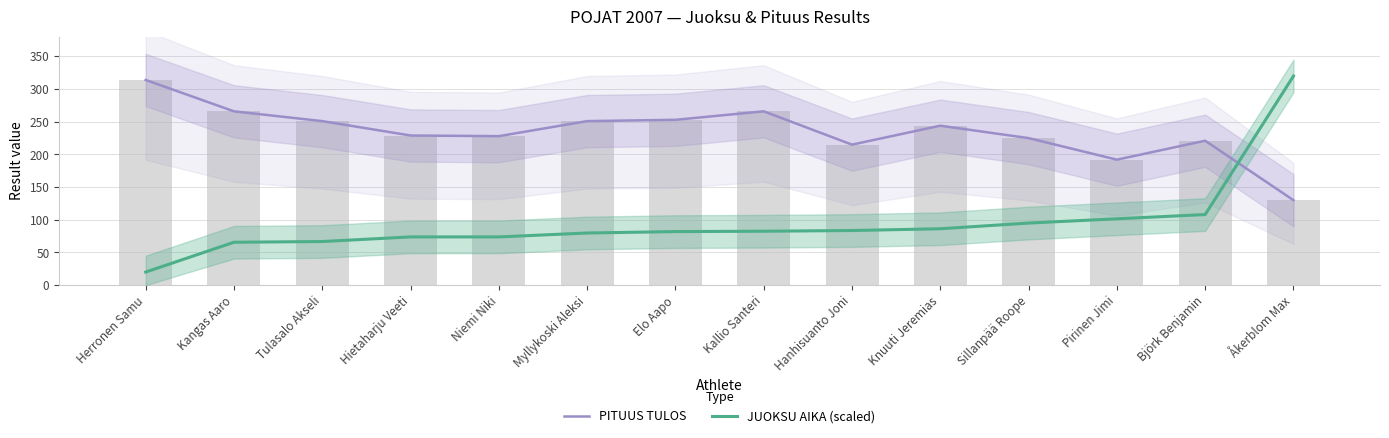

What are all the series names shown in the legend?

PITUUS TULOS, JUOKSU AIKA (scaled)